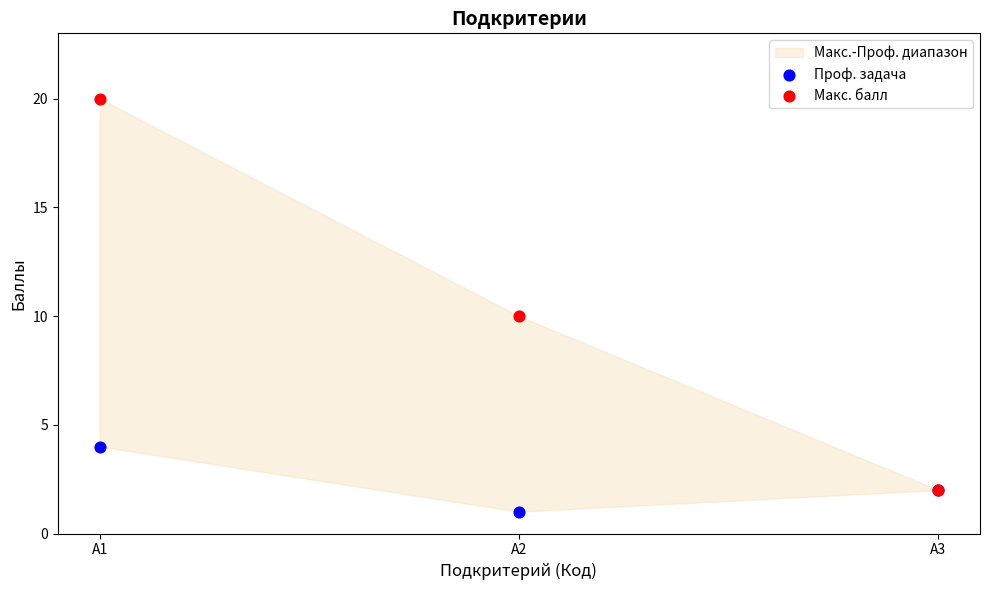

In the Макс. балл series, what Y value is closest to 11?

10